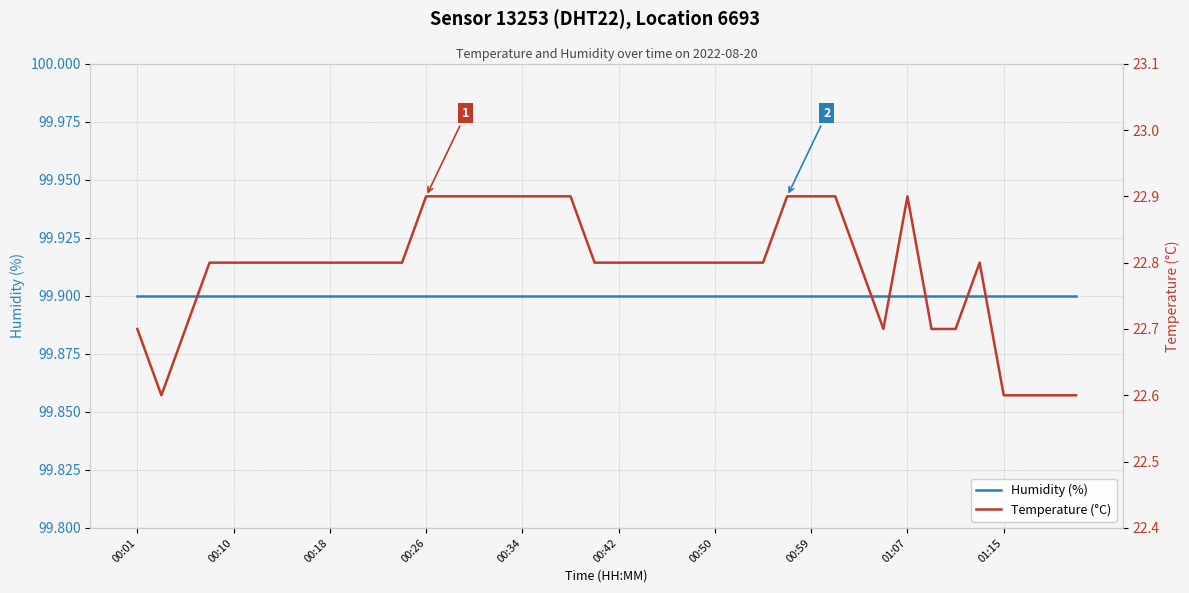

Which series has the largest range (max minus min)?

Temperature (°C)